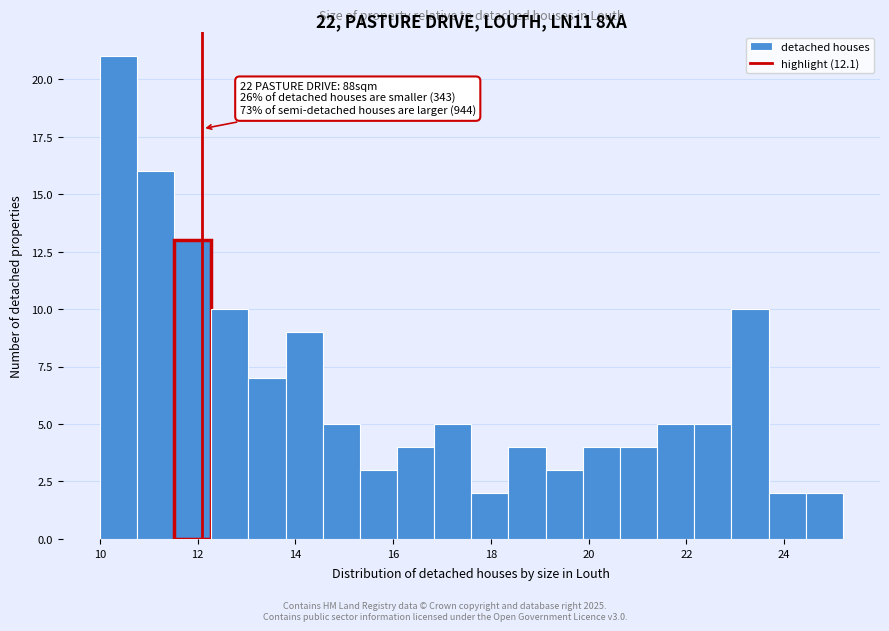

Around what value on the x-axis is the tallest bar? Give the approximate position of its centre, as read against the axis.

10.4